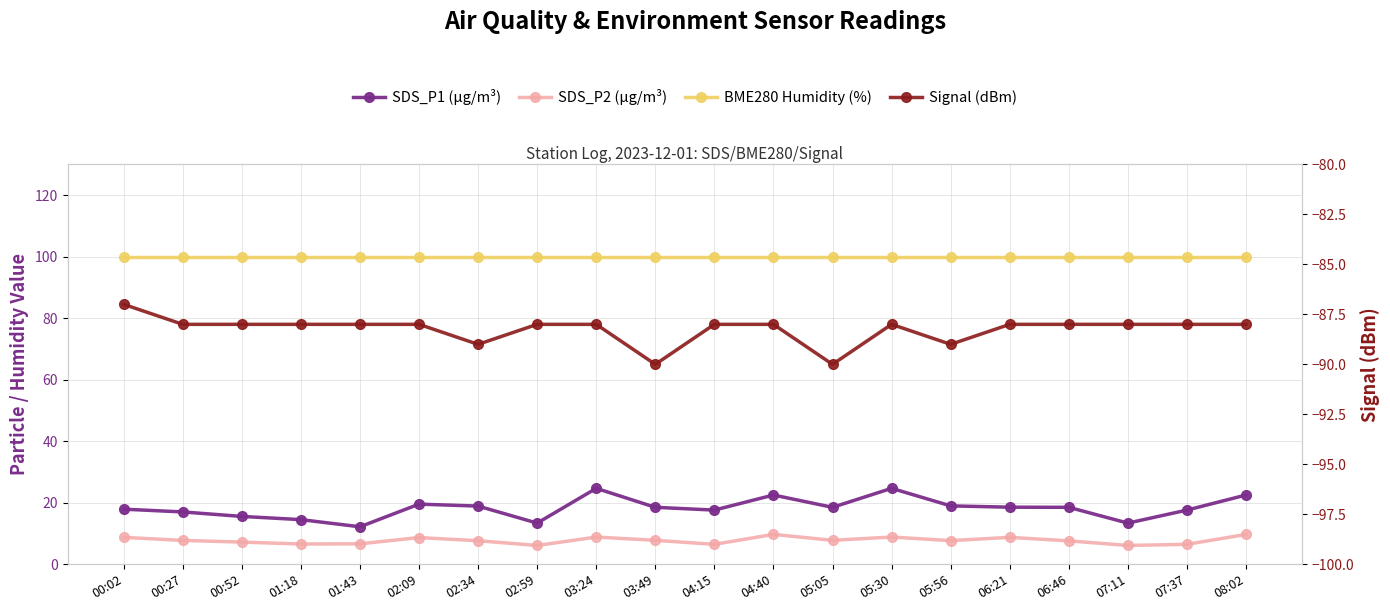

Which series changed the most between 00:02 and 07:37?

SDS_P2 (µg/m³)